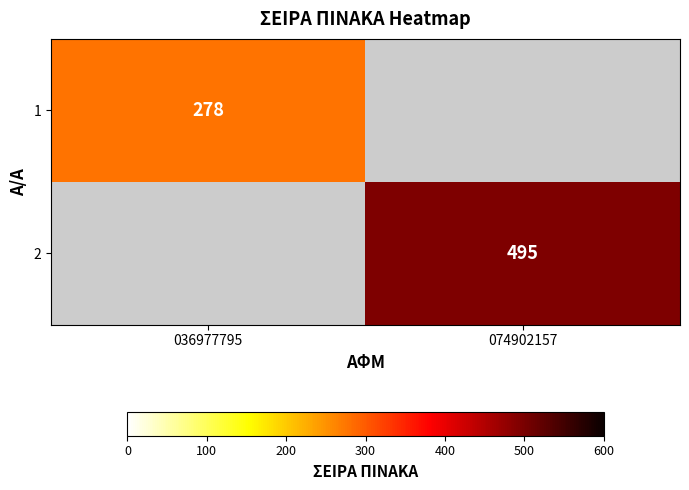

True or false: 2 has a value of 495 at 074902157.

True